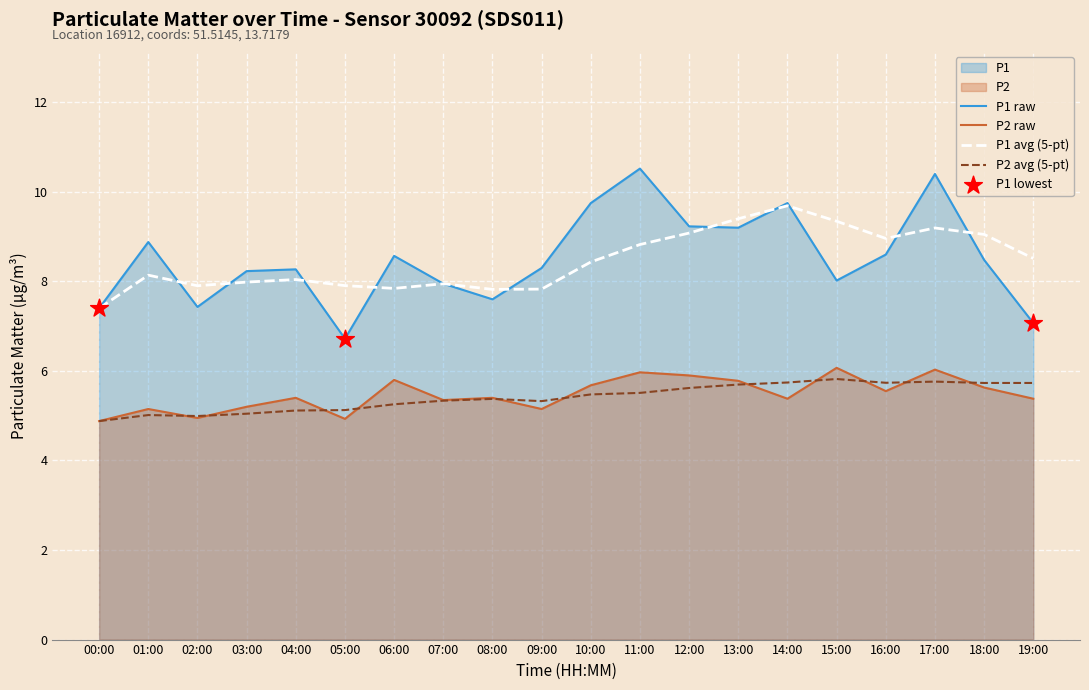

Which series contains the lowest Y value?

P2